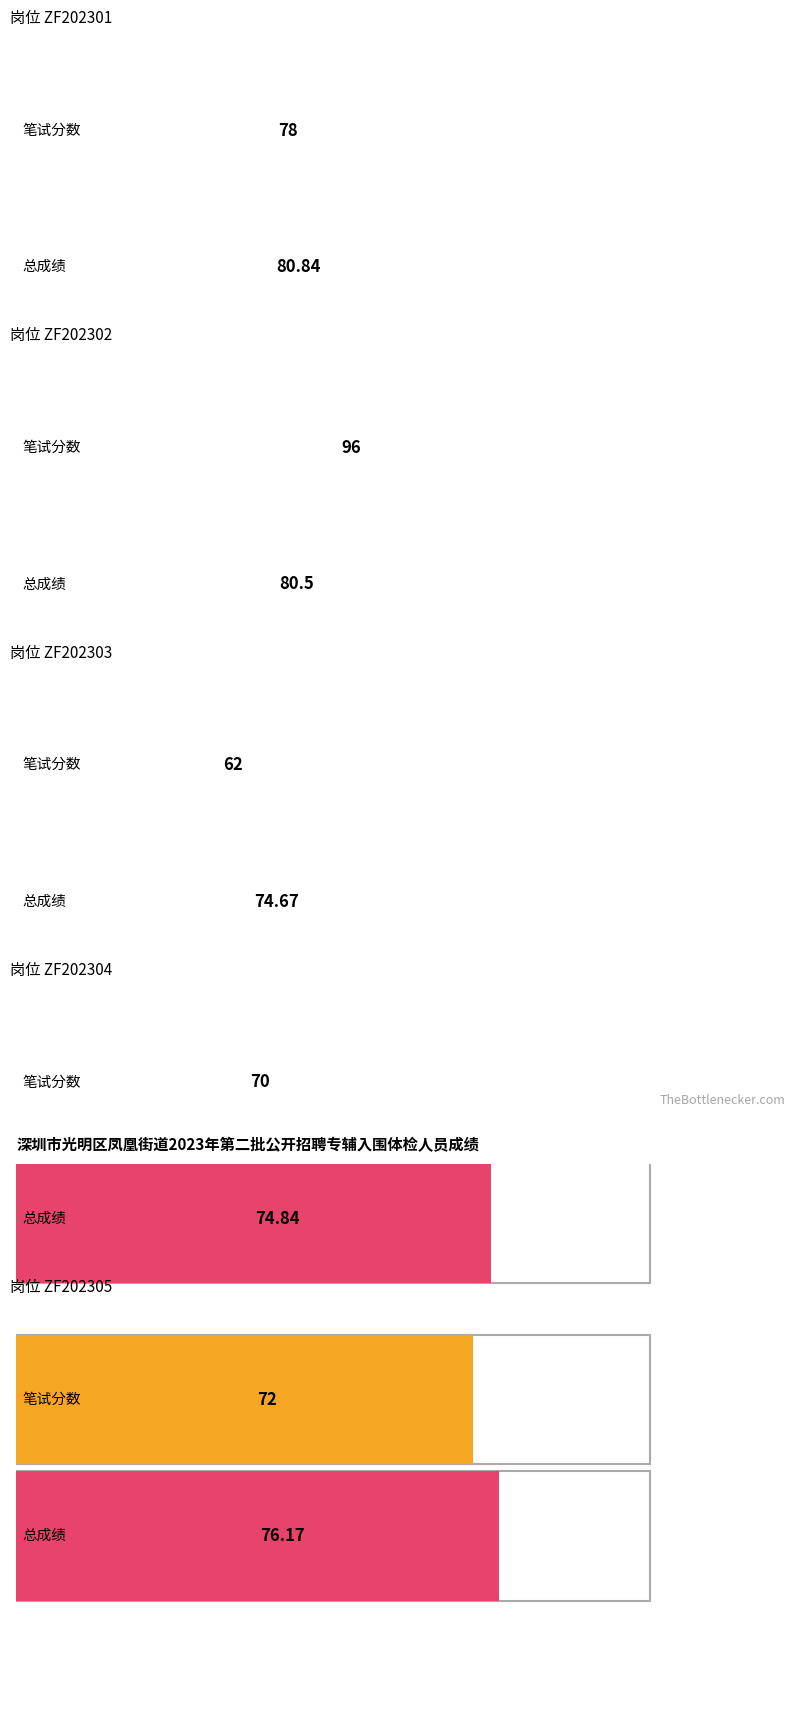

Which series has the widest spread of values?

笔试分数